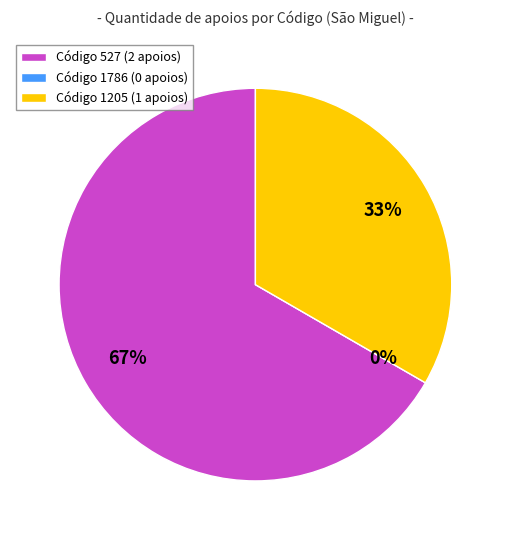

How many segments does this pie chart have?

3